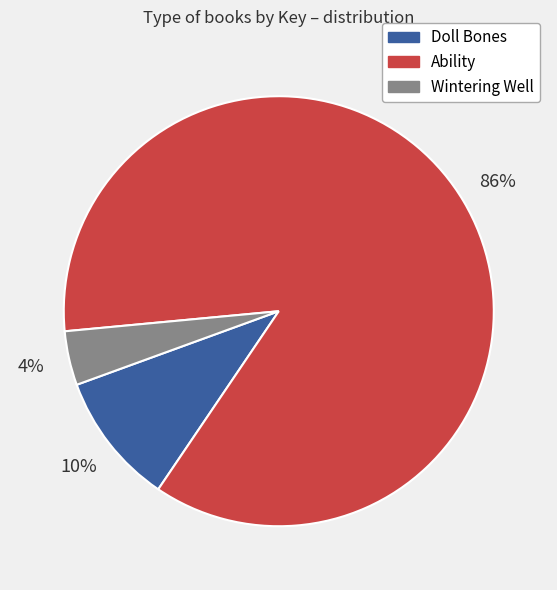

Count the number of slices in the pie.

3